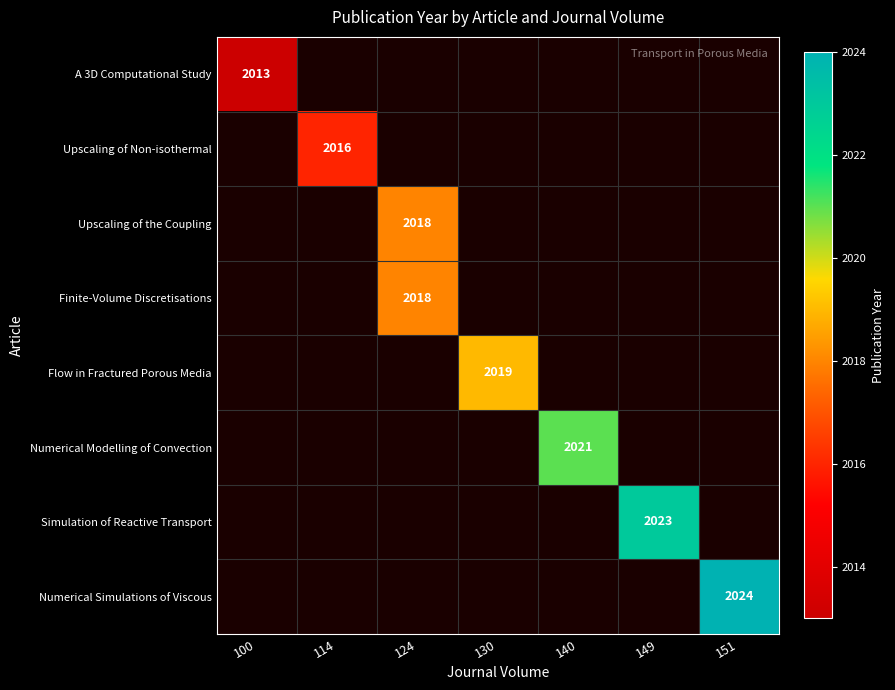

True or false: Simulation of Reactive Transport has a value of 2023 at 149.

True